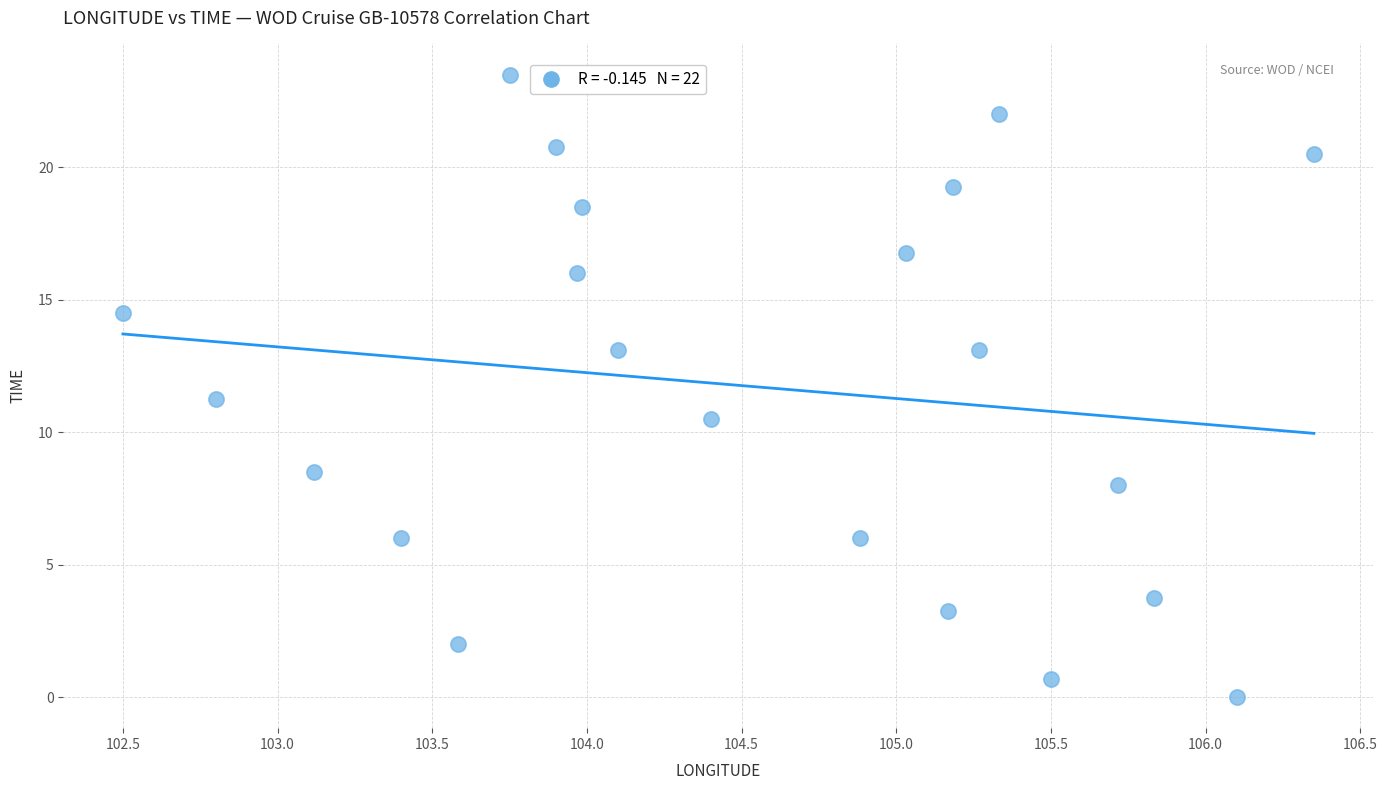

What is the range of Y values (max minus min)?

23.5